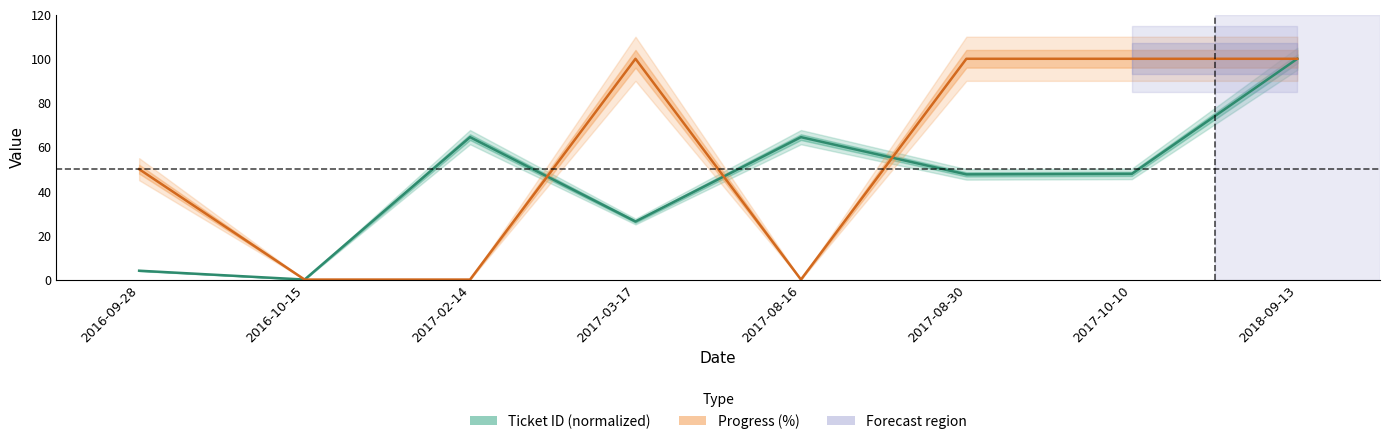

In Progress, how many points are higher than both neighbors (excluding endpoints)?

1